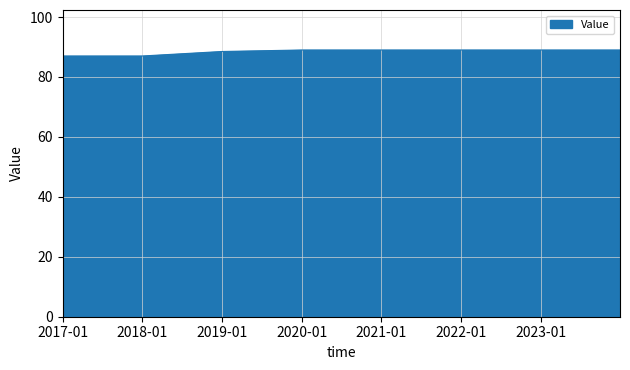

What is the sum of all values?

618.5